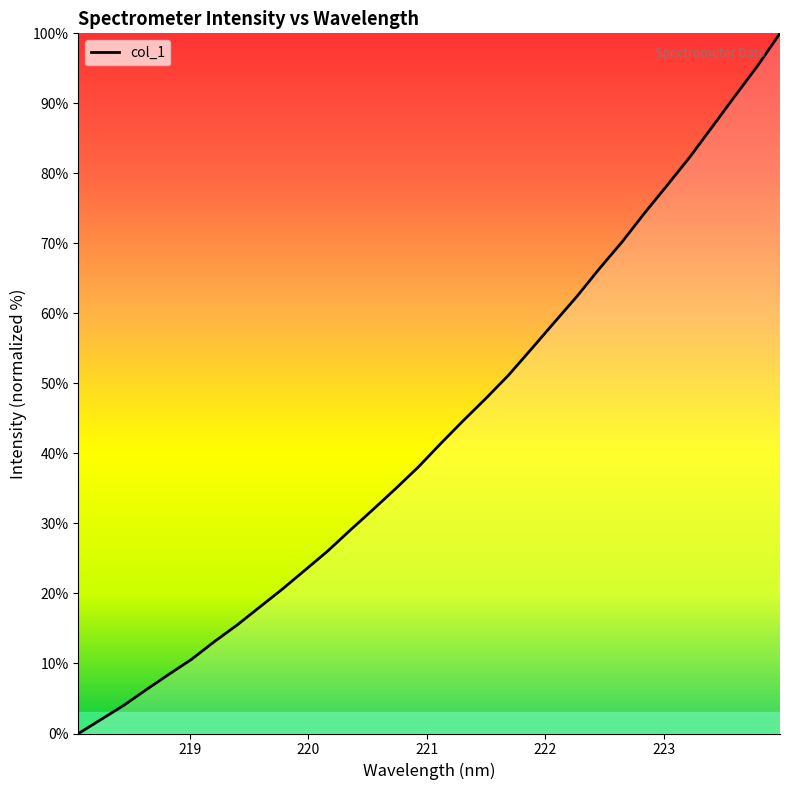

True or false: the data has more than 2 interior local peaks.

False